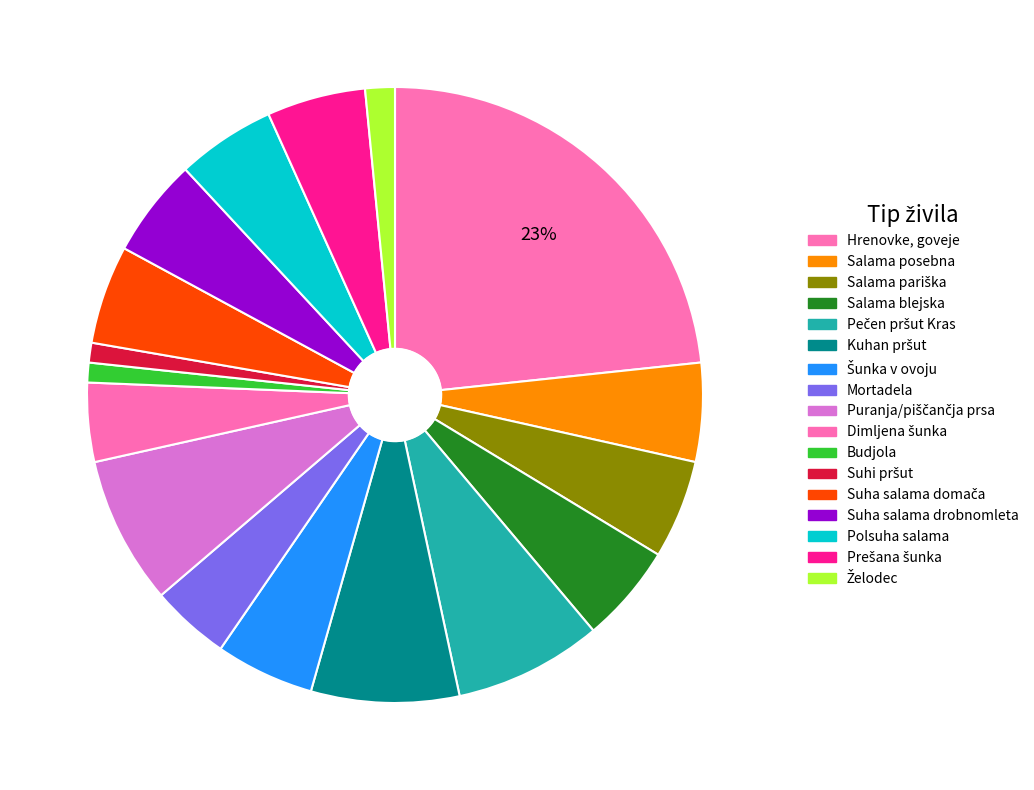

How many segments does this pie chart have?

17